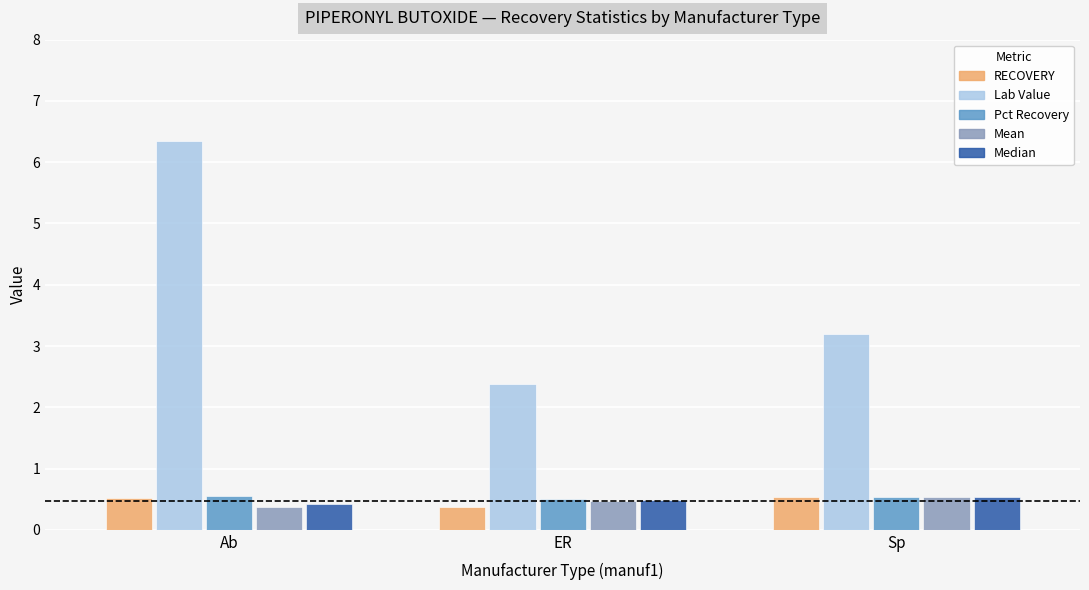

Which series has the largest range (max minus min)?

Lab Value